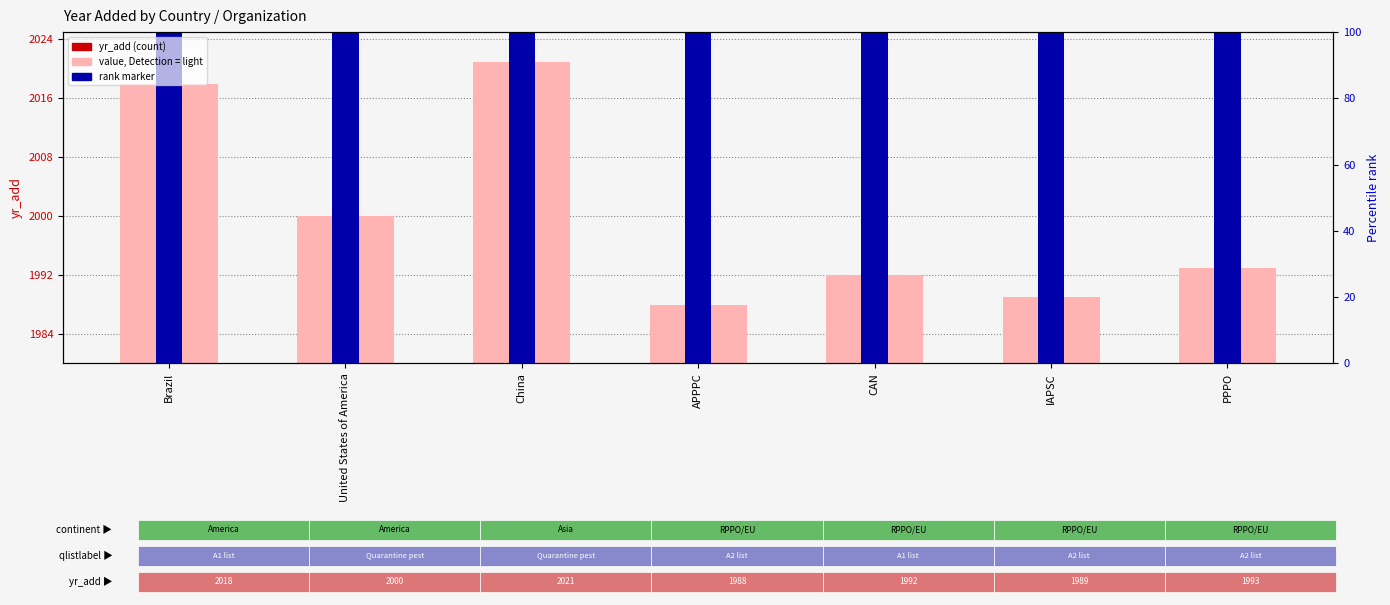

Which label corresponds to the smallest value in the chart?

APPPC